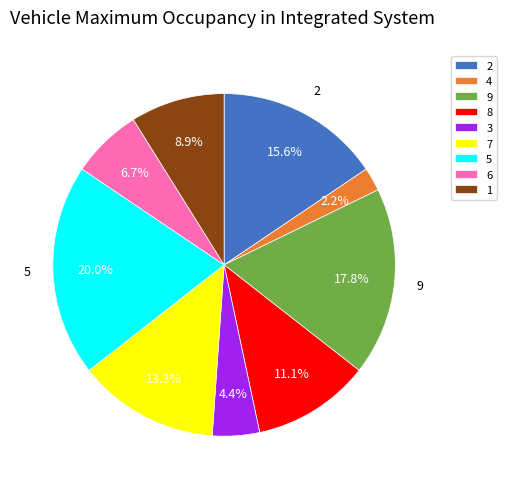

Is there any slice that represents more than half of the pie?

No